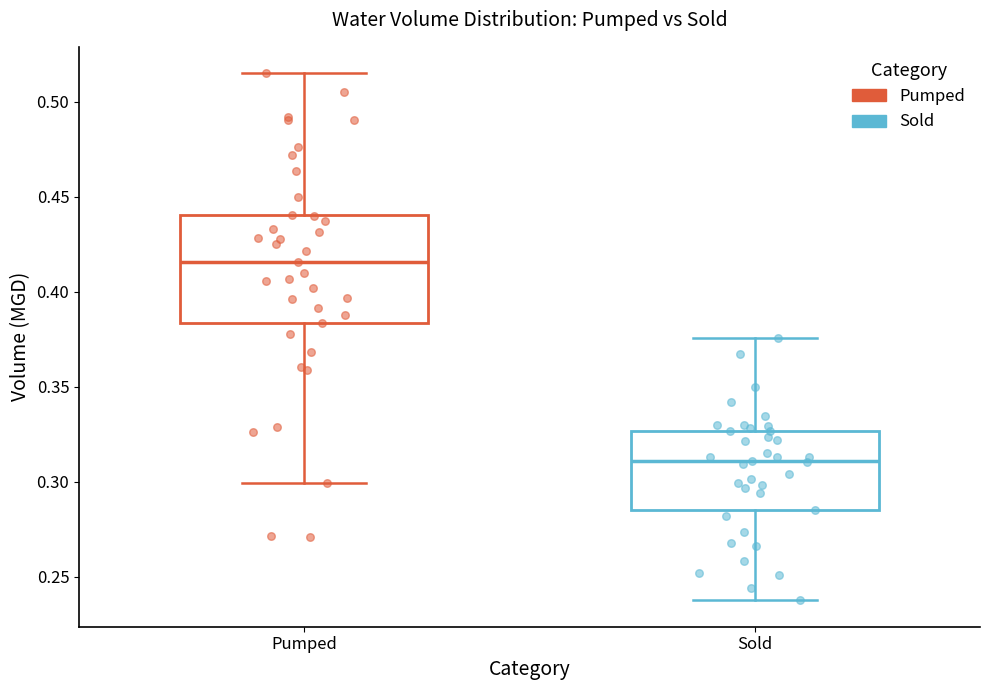

Where is the lower edge of the box for Sold on the y-axis? The values are not printed on the chart, so give them approximately, as read against the axis.

0.285